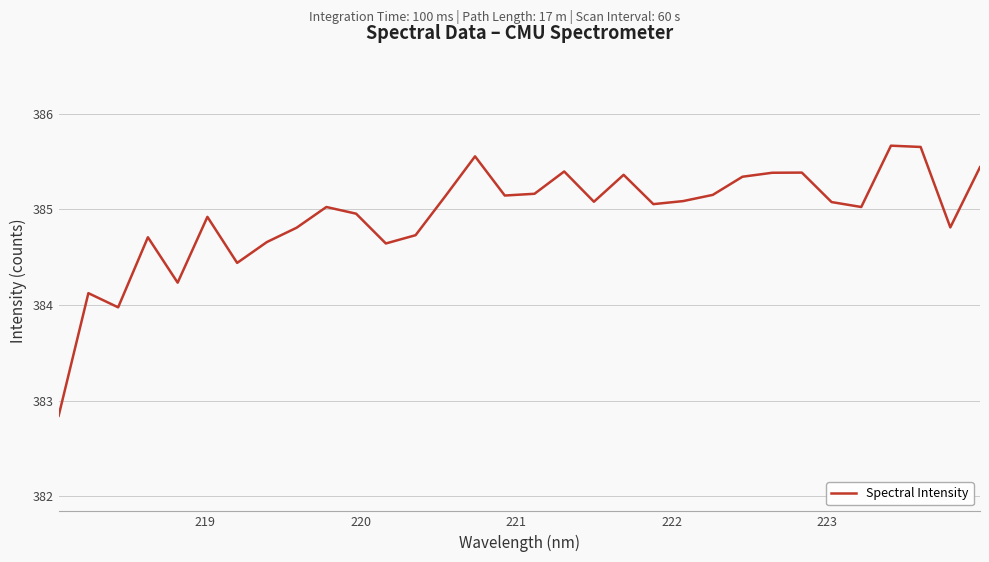

What is the difference between the maximum and minimum values?

2.8